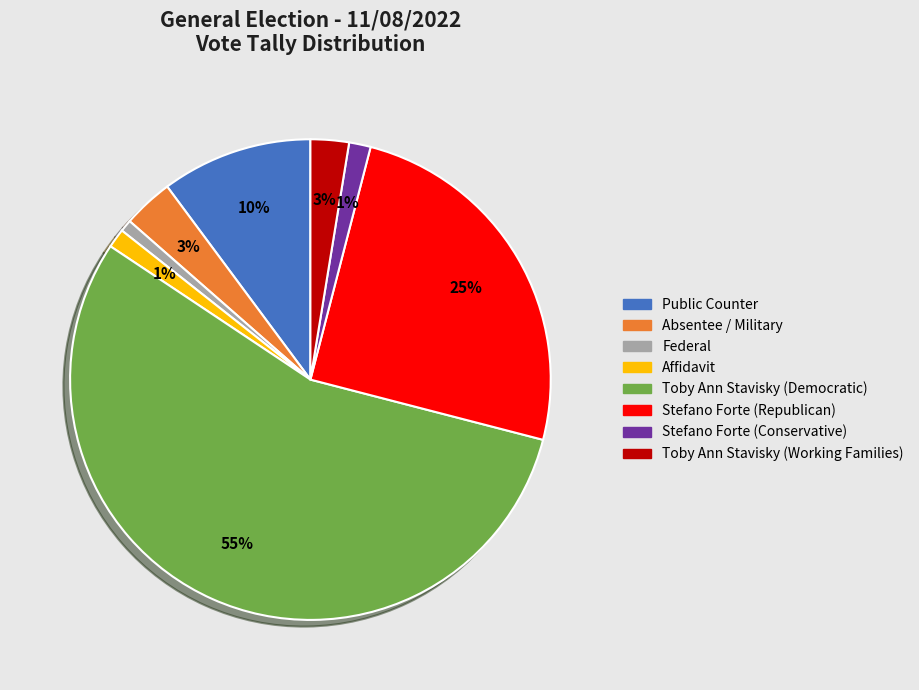

Is it true that Toby Ann Stavisky (Working Families) is 3% of the pie?

True